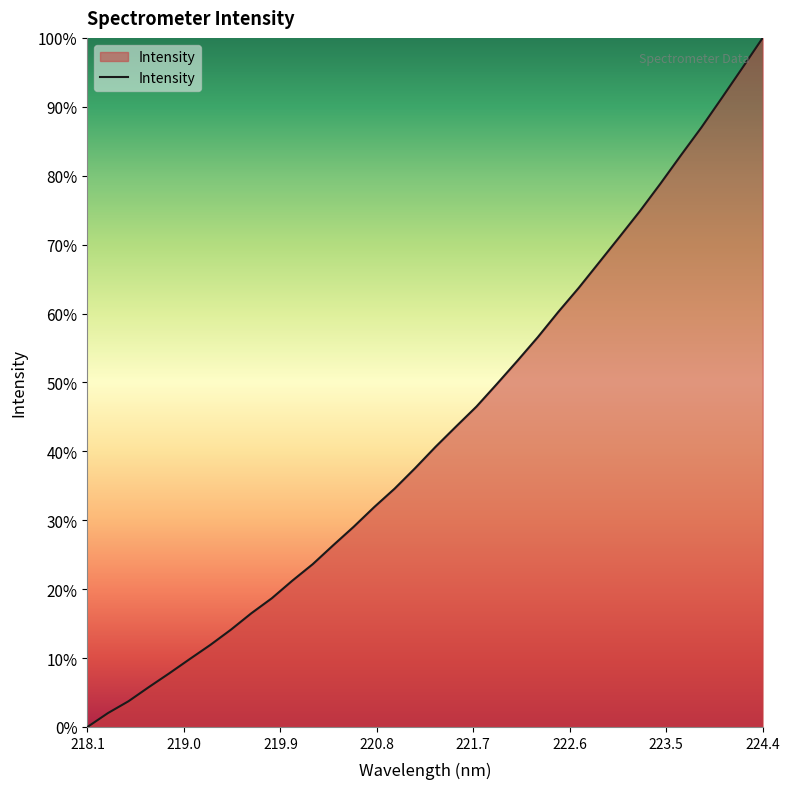

What is the greatest value displayed?

100.0